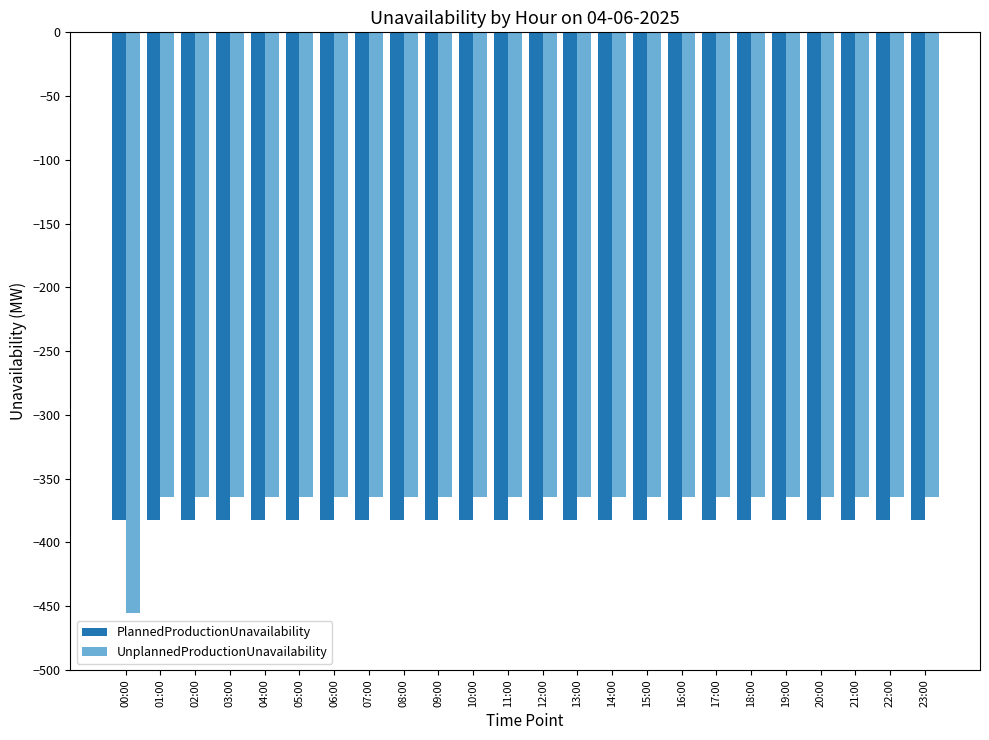

What is the label of the 16th bar from the left?

15:00